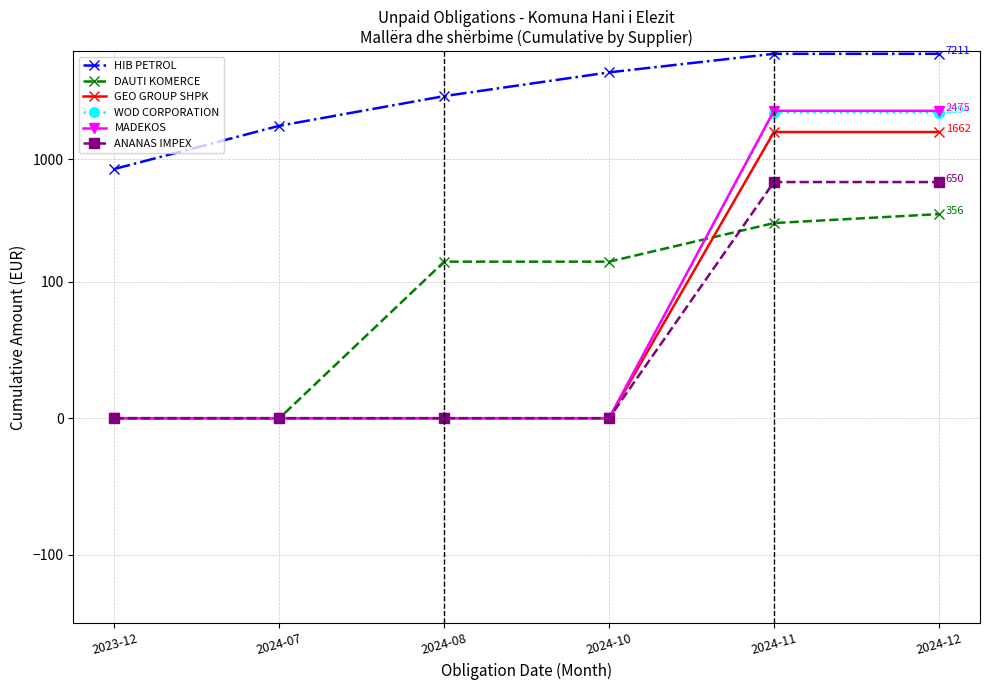

Is it true that WOD CORPORATION equals -1645.1 at 2024-07?

False